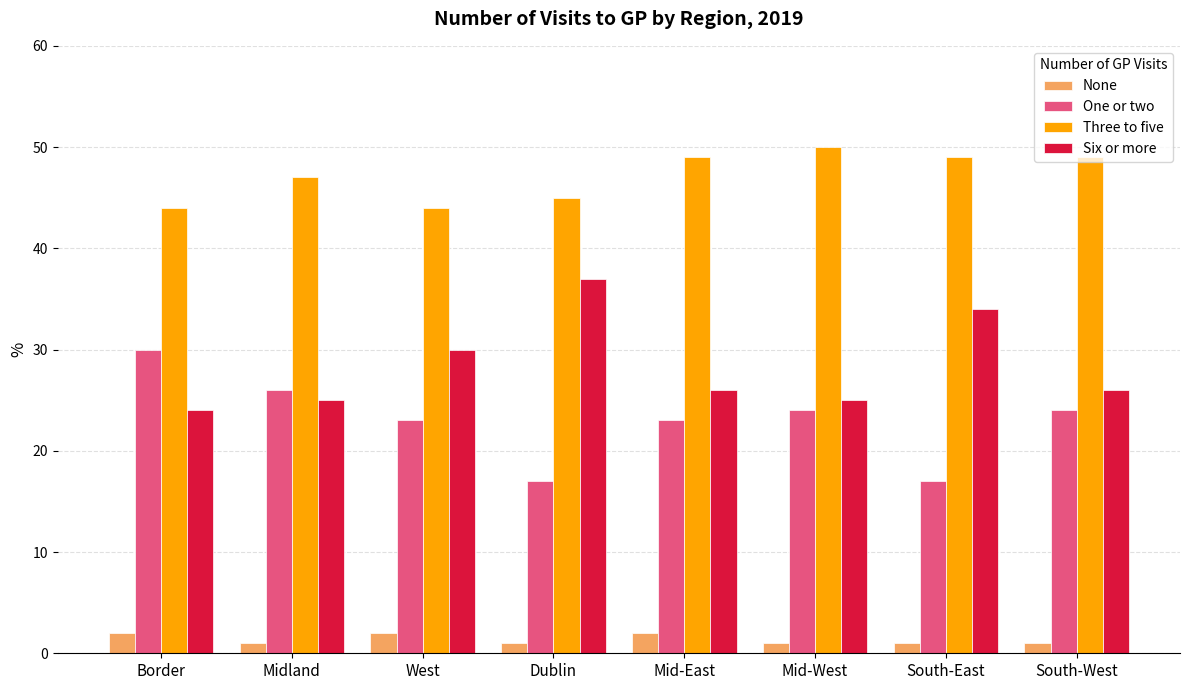

Is it true that Three to five equals 44 at West?

True